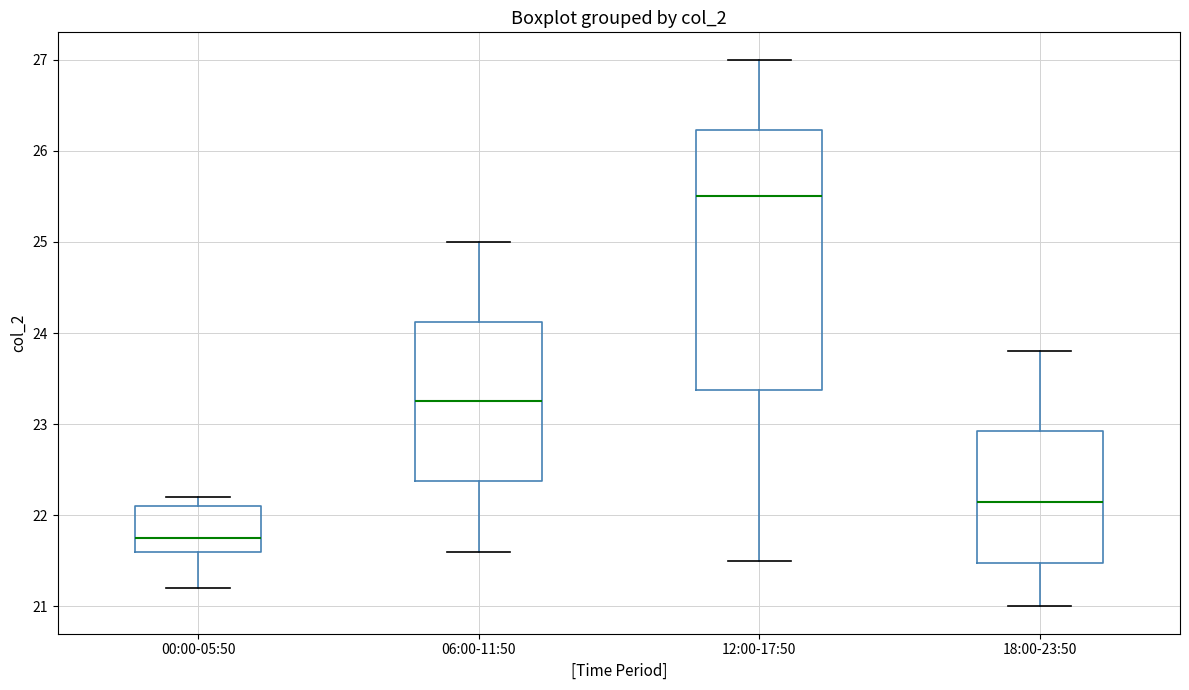

Which box's median line is the lowest?

00:00-05:50